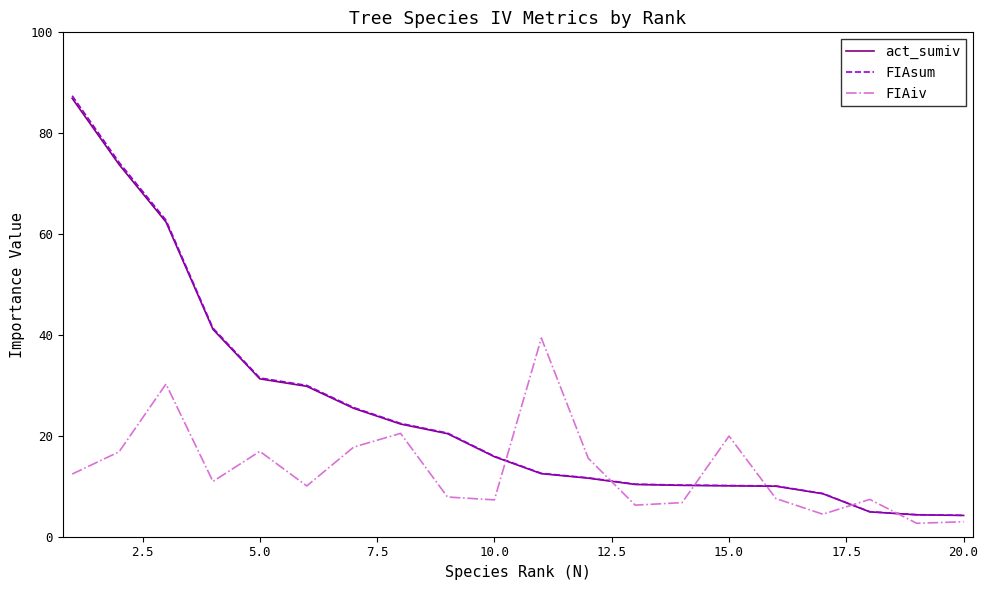

True or false: FIAiv and act_sumiv intersect in this chart.

True